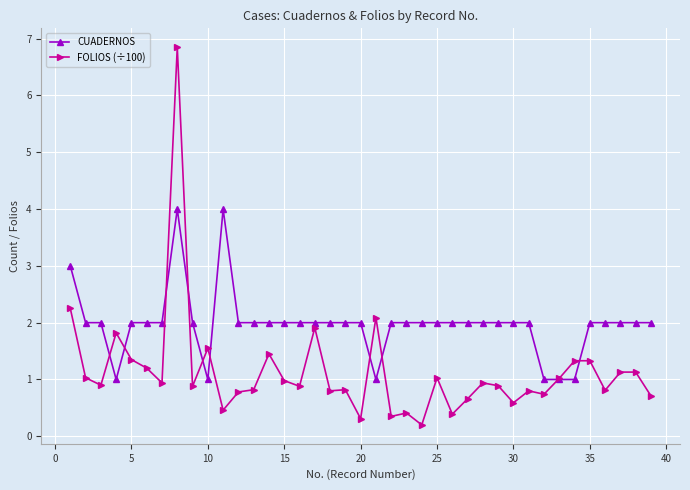

Which series has the largest total across all categories?

CUADERNOS